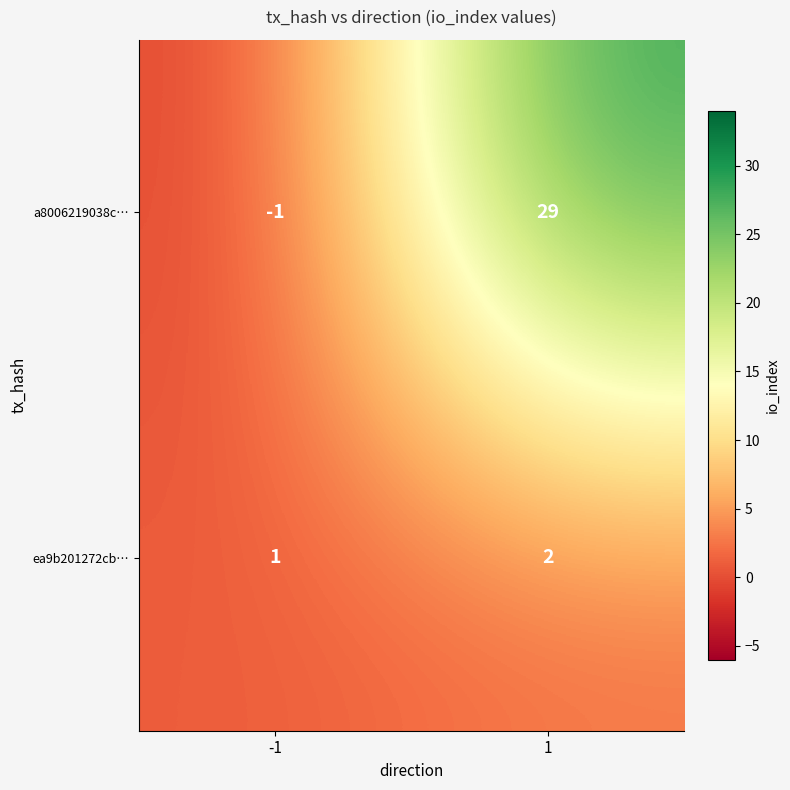

At which category is the sum across all series the highest?

1